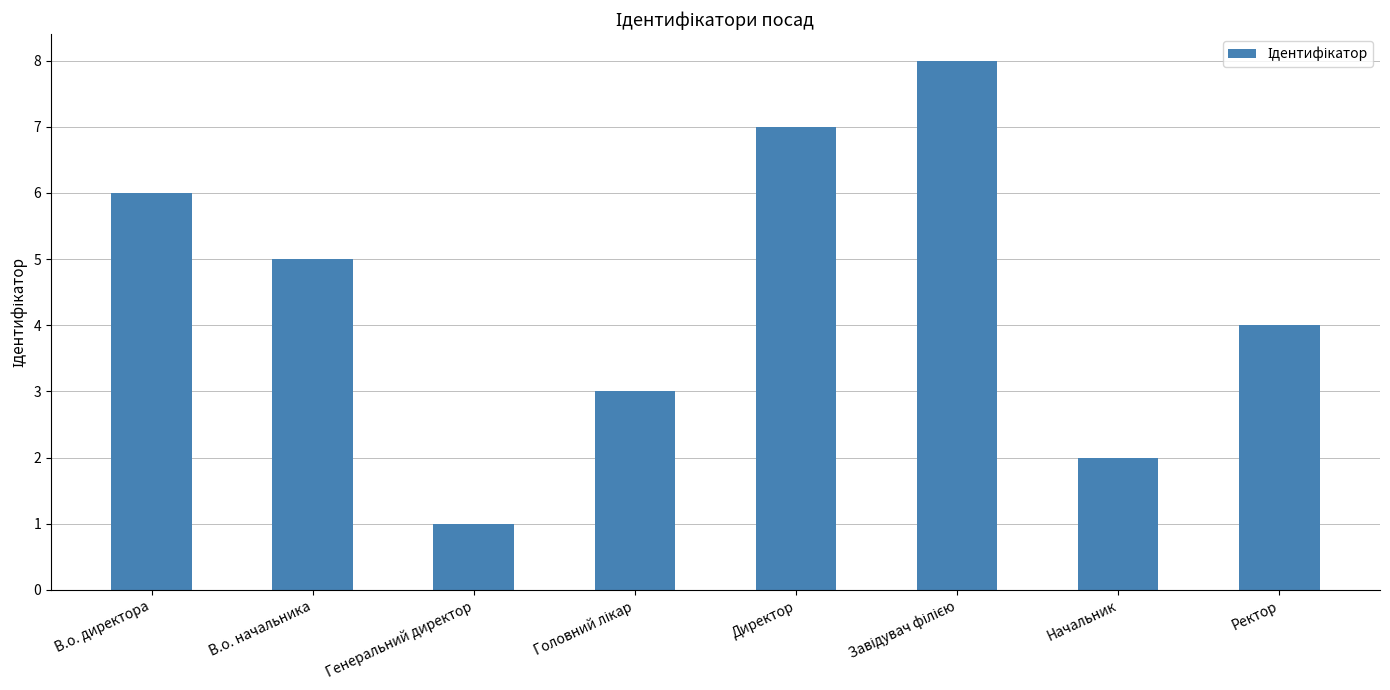

The chart shows a value of 1 at Начальник. True or false?

False